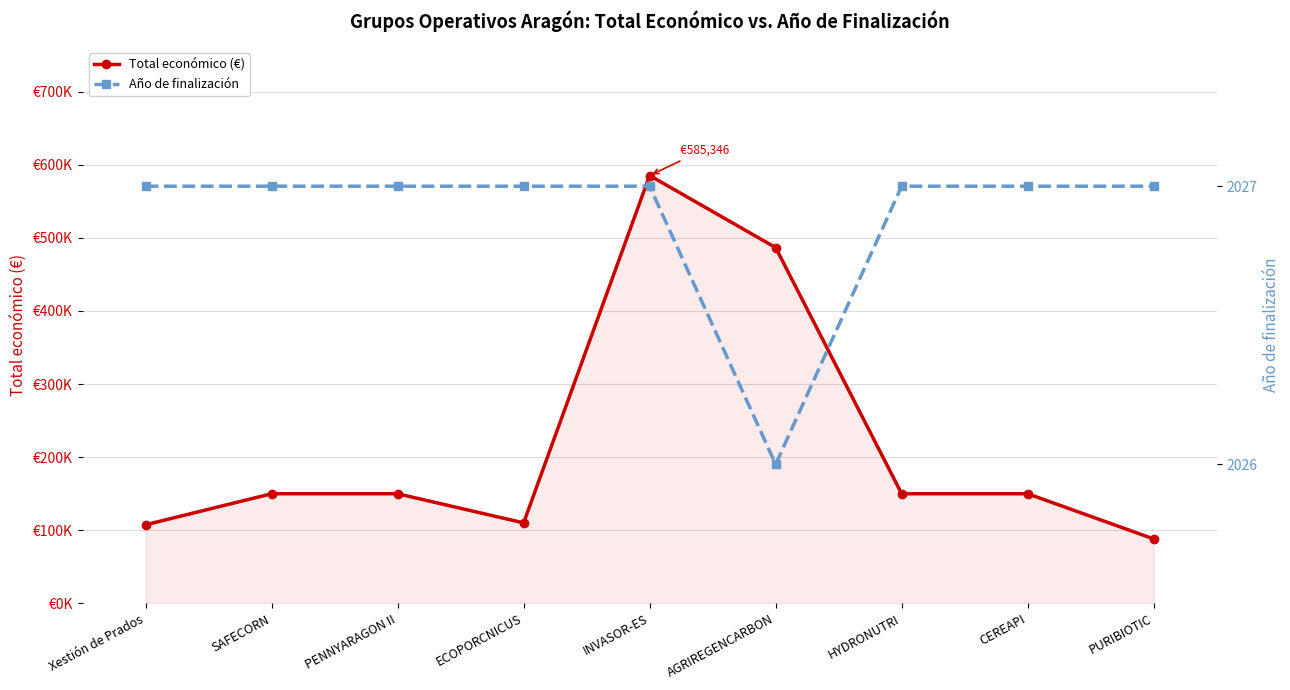

At which label does Total económico (€) first exceed 150000?

INVASOR-ES